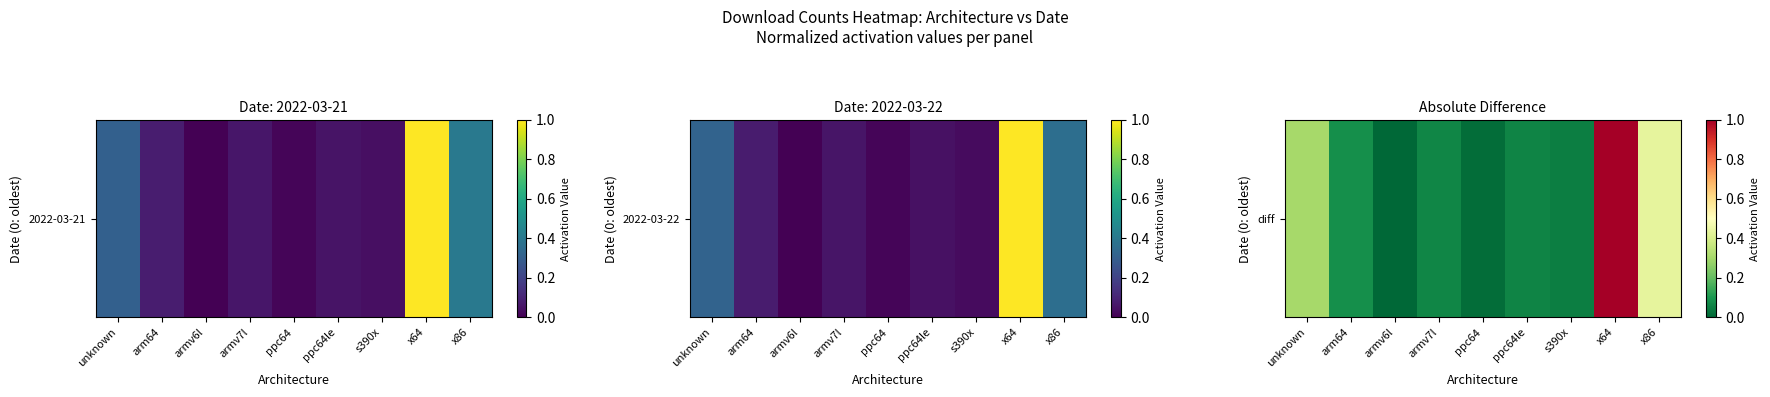

What is the difference between the values at armv7l and x86?

0.4